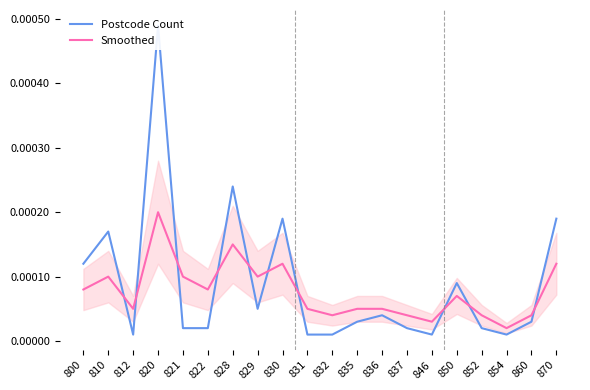

What is the total value across all series at 854?

3